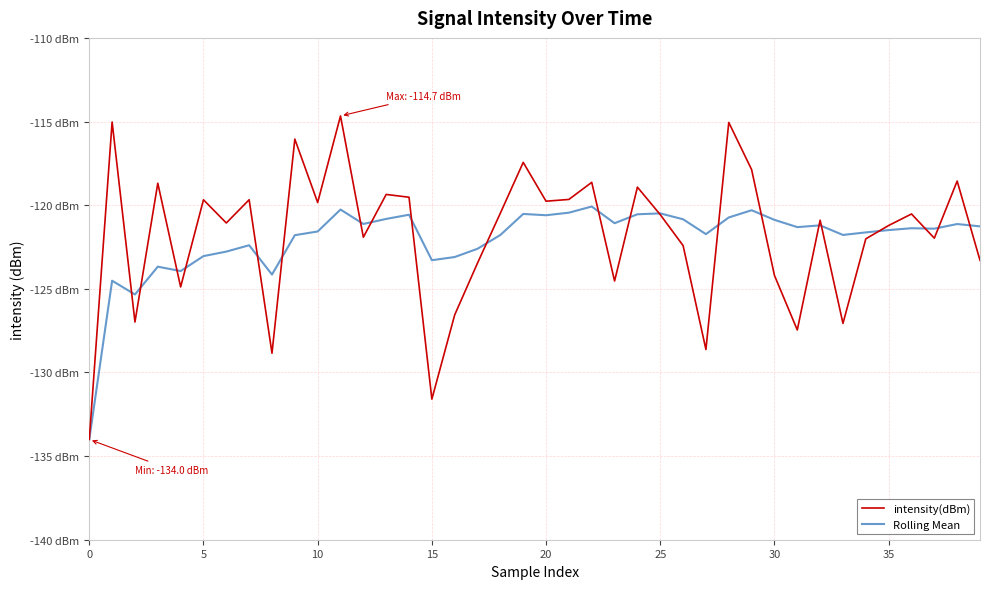

Does the chart display data point markers on the line(s)?

No